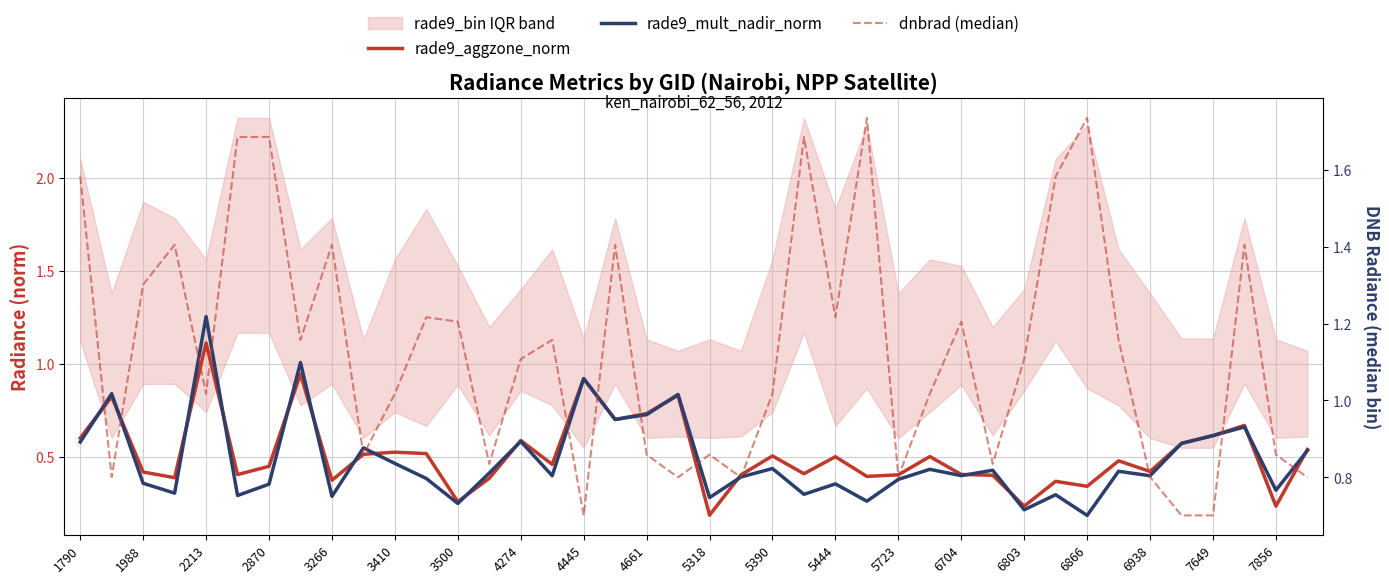

Where is the first local maximum for dnbrad (median)?

2870